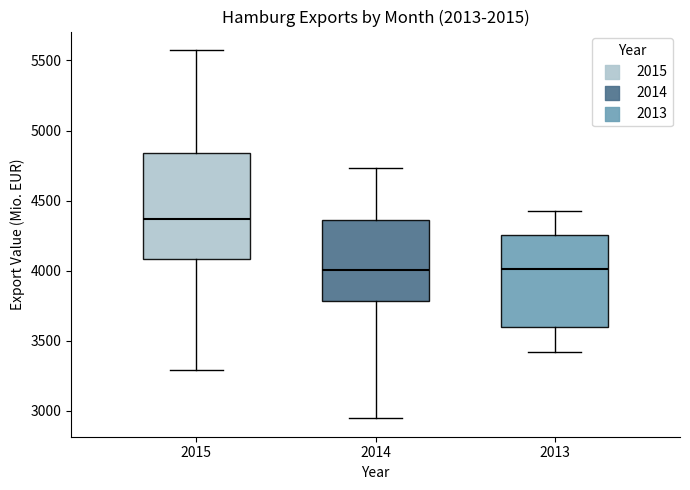

Reading left to right, read every box against the y-axis: the position of its median line, the range the box covers, and the ends of its whiskers. The values are not printed on the chart, so give them approximately, as read against the axis.

2015: median 4350, box 4100 to 4850, whiskers 3300 to 5600
2014: median 4000, box 3800 to 4350, whiskers 2950 to 4750
2013: median 4000, box 3600 to 4250, whiskers 3400 to 4450